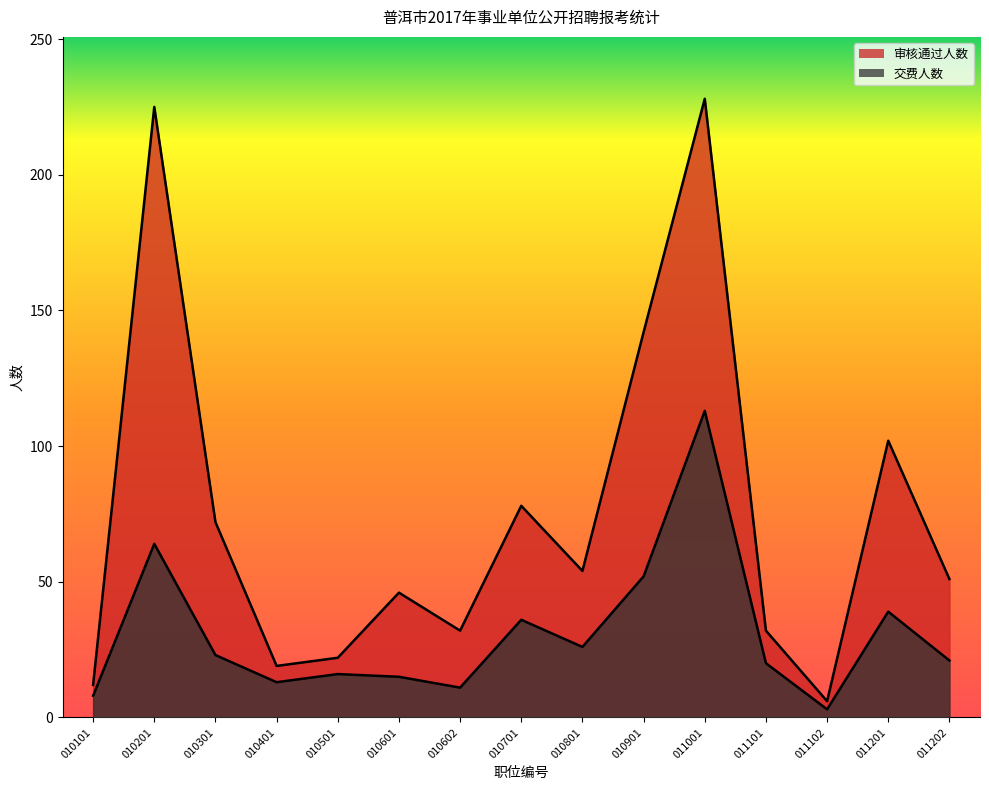

Between 010201 and 010801, which is larger?

010201